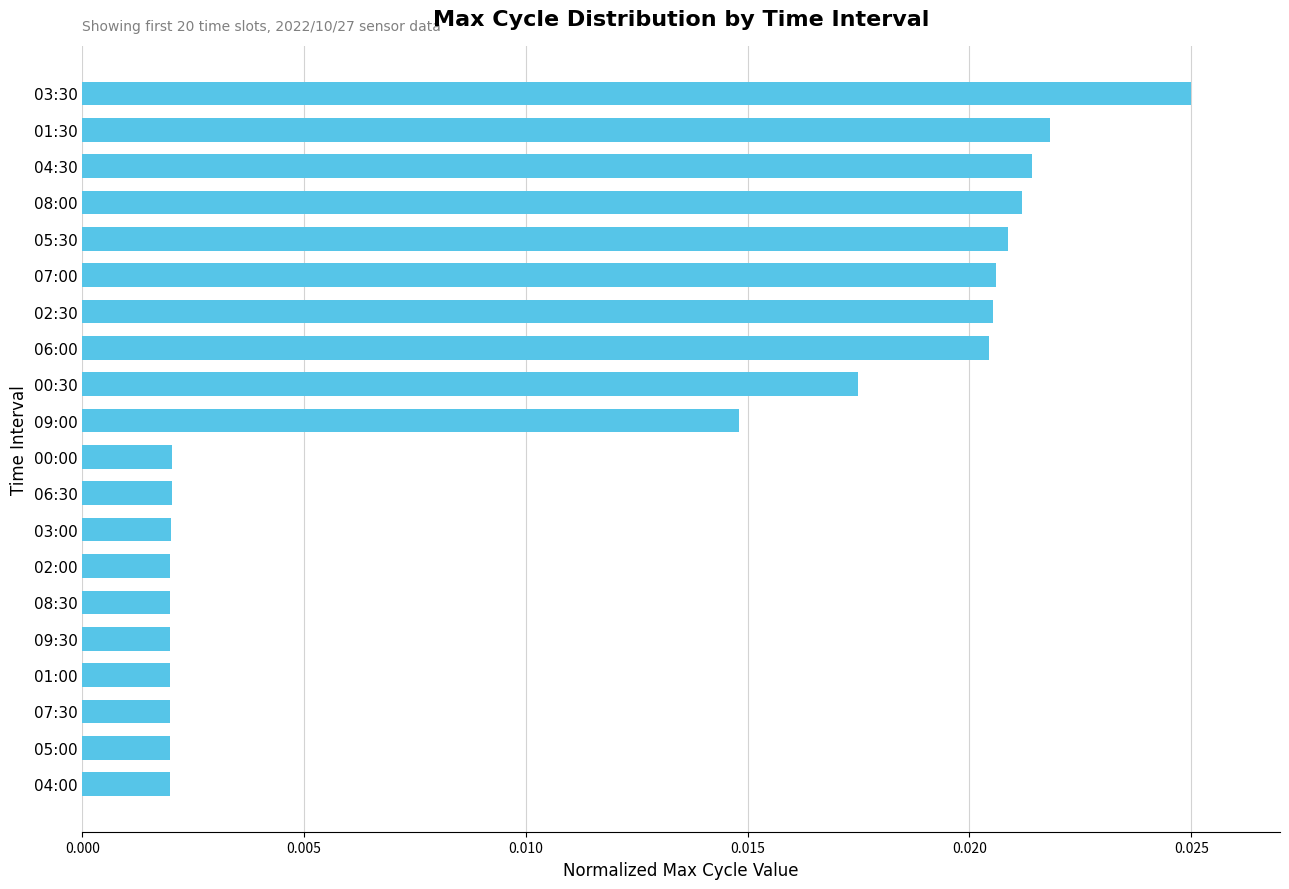

At which category does the chart reach its peak across all series?

03:30